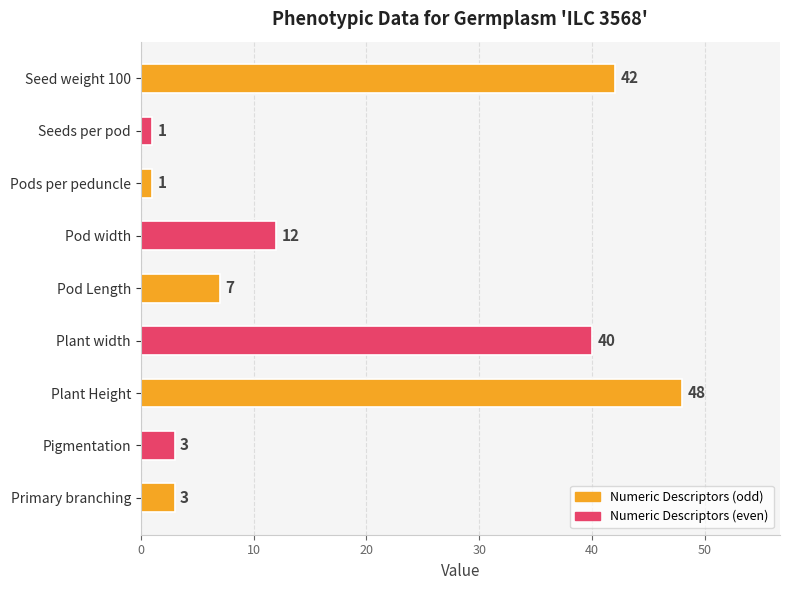

Between Plant width and Pod Length, which is larger?

Plant width